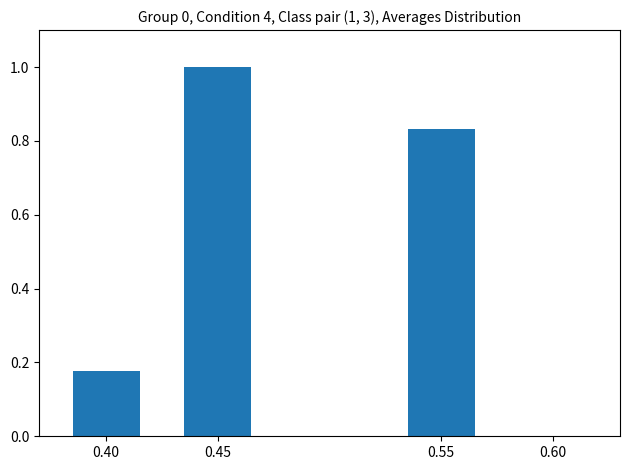

How many values are above zero?

3